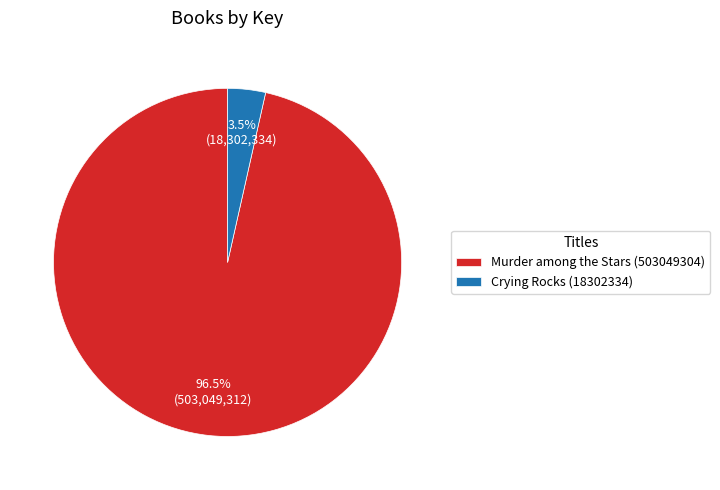

What portion of the pie excludes Crying Rocks (18302334)?

96.5%